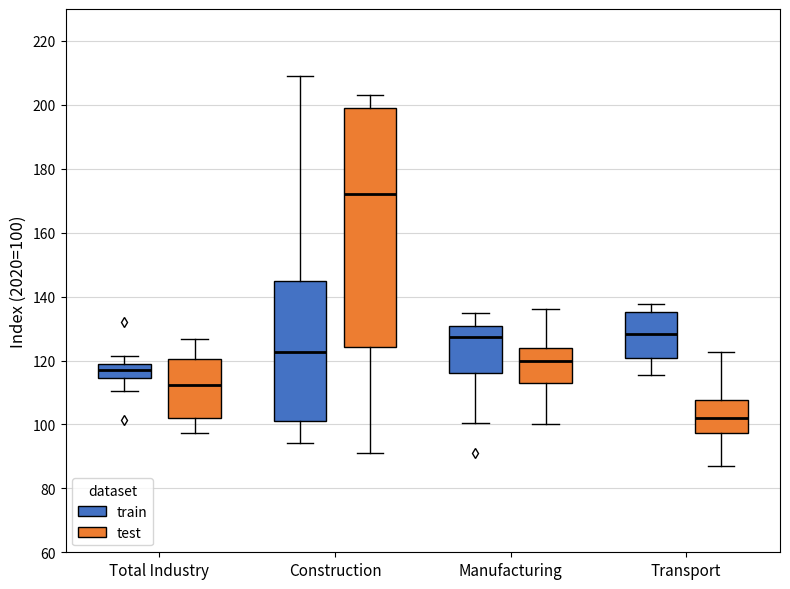

Which box's median line is the highest?

Construction (test)